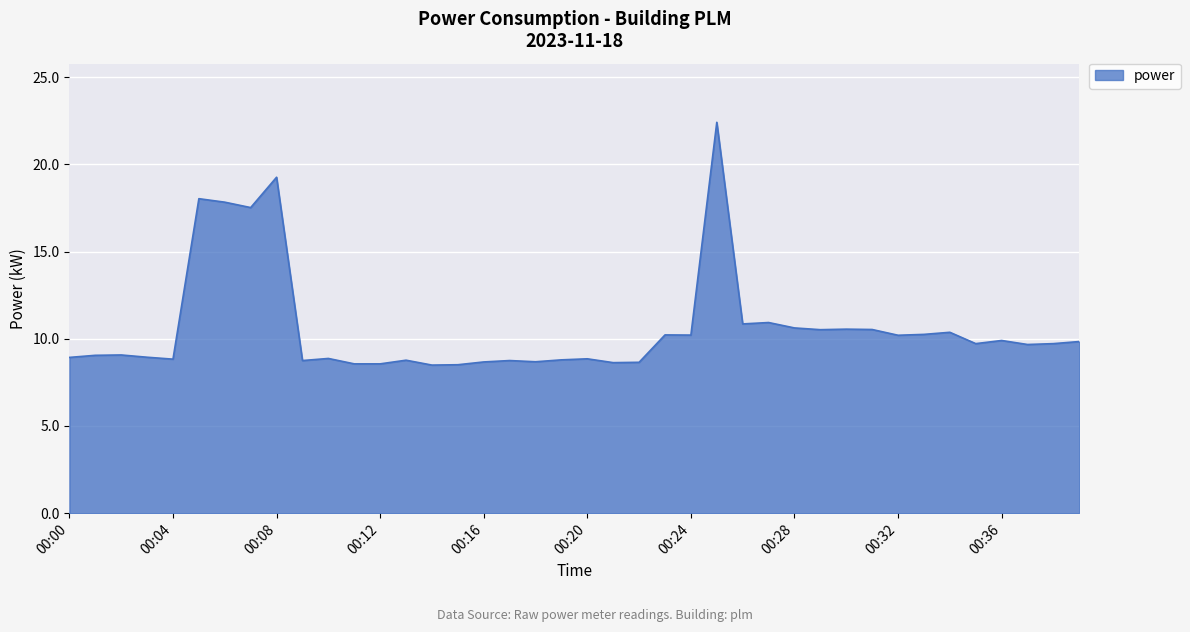

What is the difference between the maximum and minimum values?

13.9